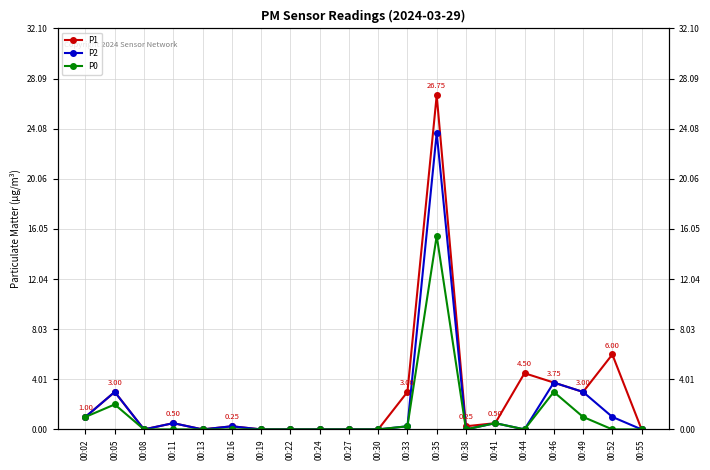

Rank the series by their maximum value, from lowest to highest.

P0, P2, P1